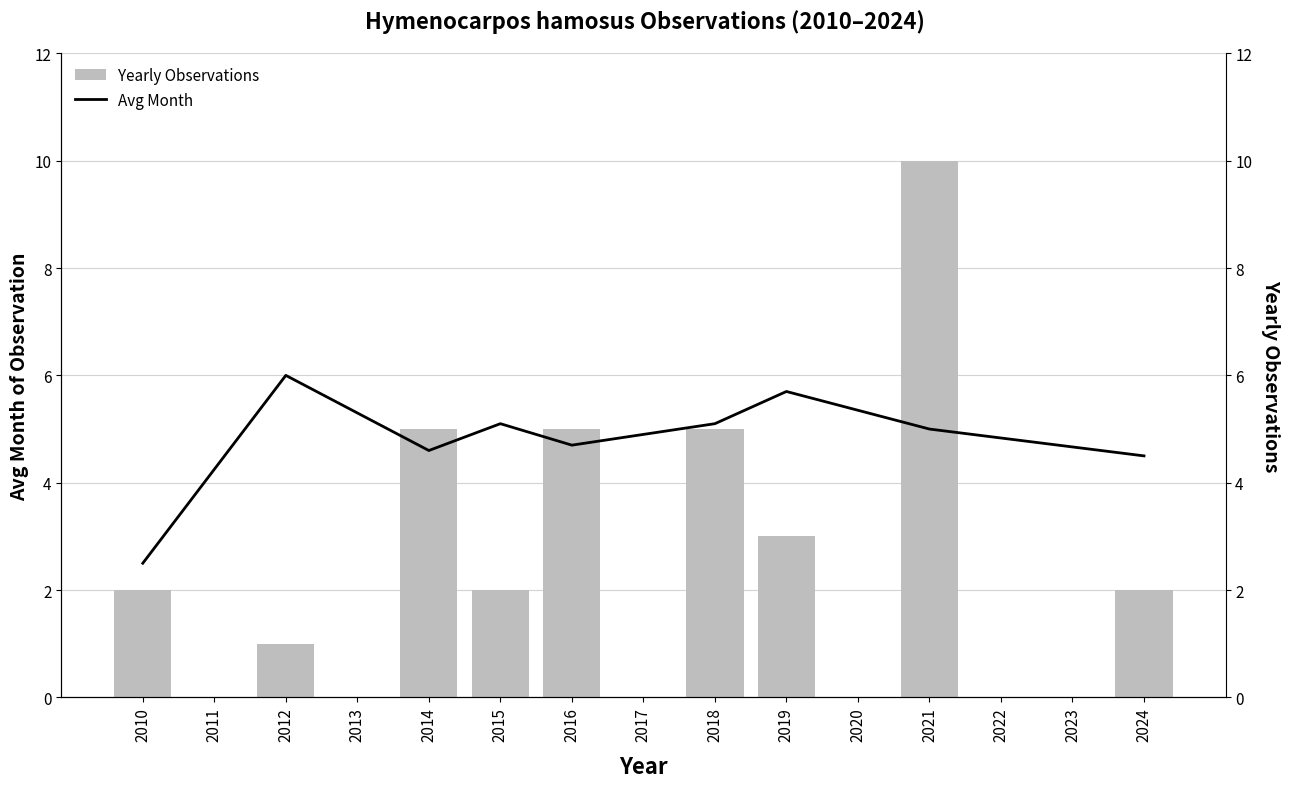

At which label is the value closest to 5?

2014